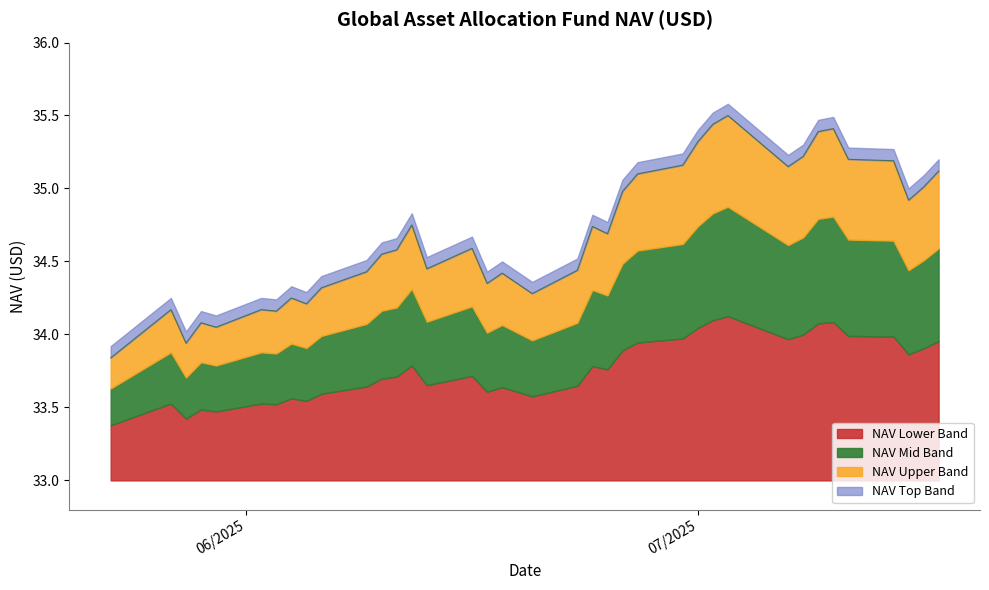

What are all the series names shown in the legend?

NAV Lower Band, NAV Mid Band, NAV Upper Band, NAV Top Band